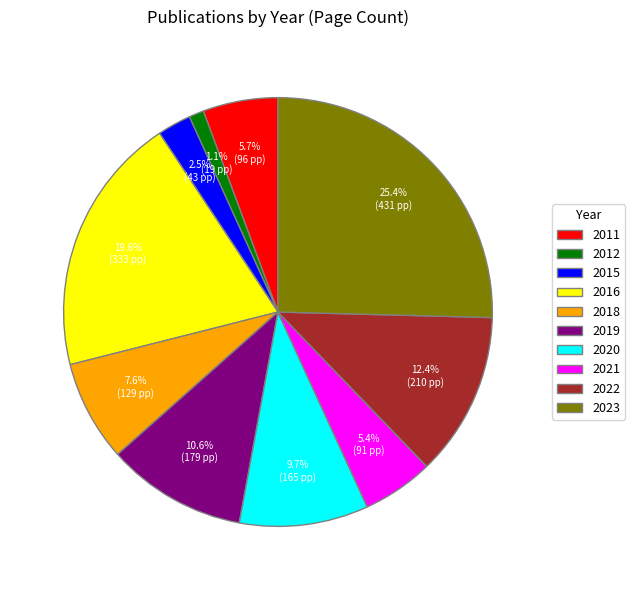

What is the ratio of the value at 2011 to the value at 2021?

1.1